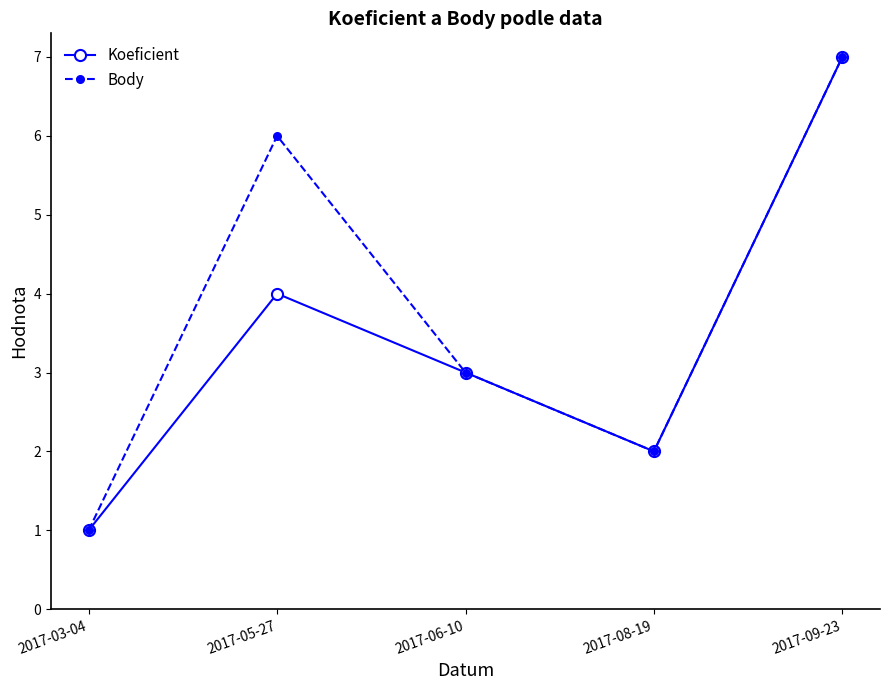

Is it true that Koeficient equals 4 at 2017-06-10?

False